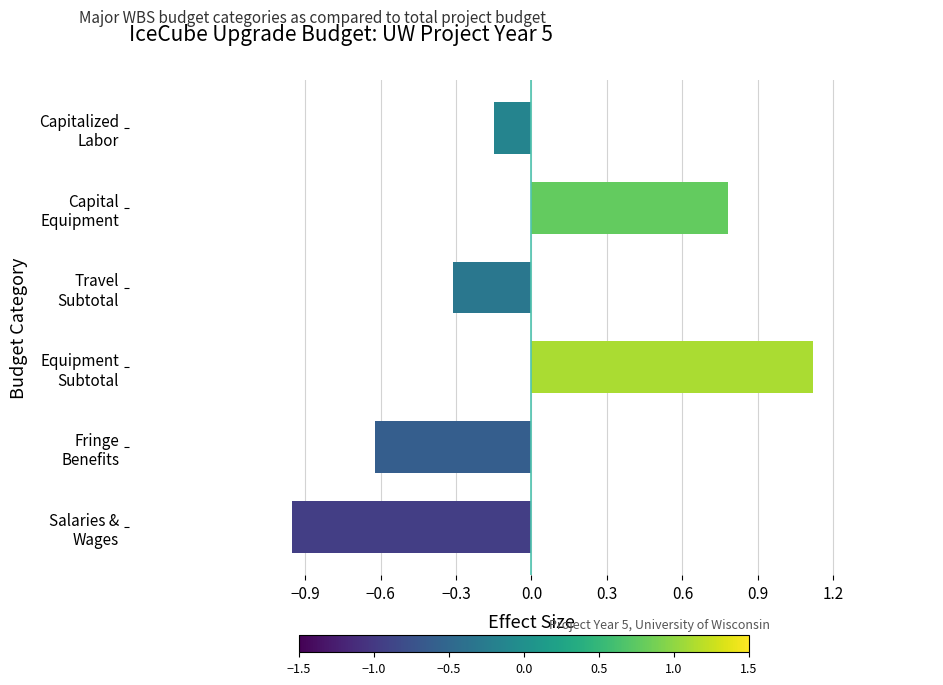

What is the difference between the maximum and minimum values?

2.1